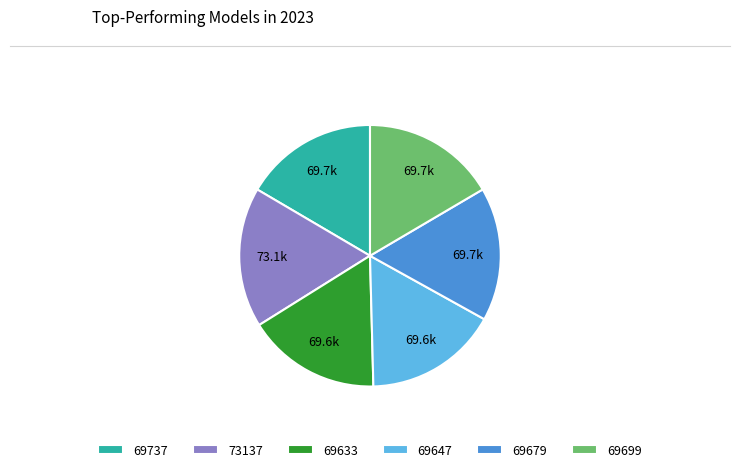

How many segments does this pie chart have?

6